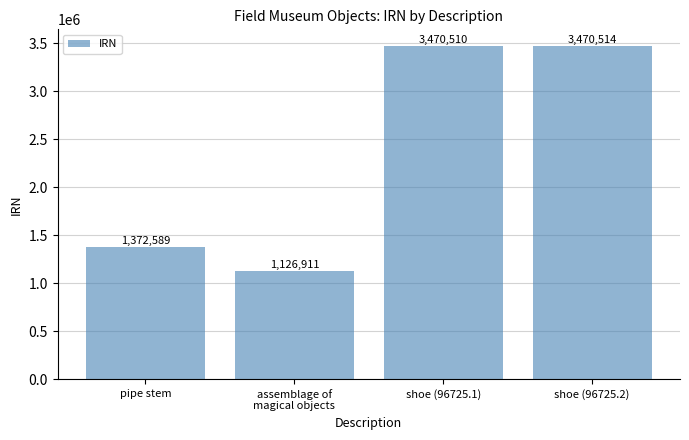

What is the sum of all values?

9440524